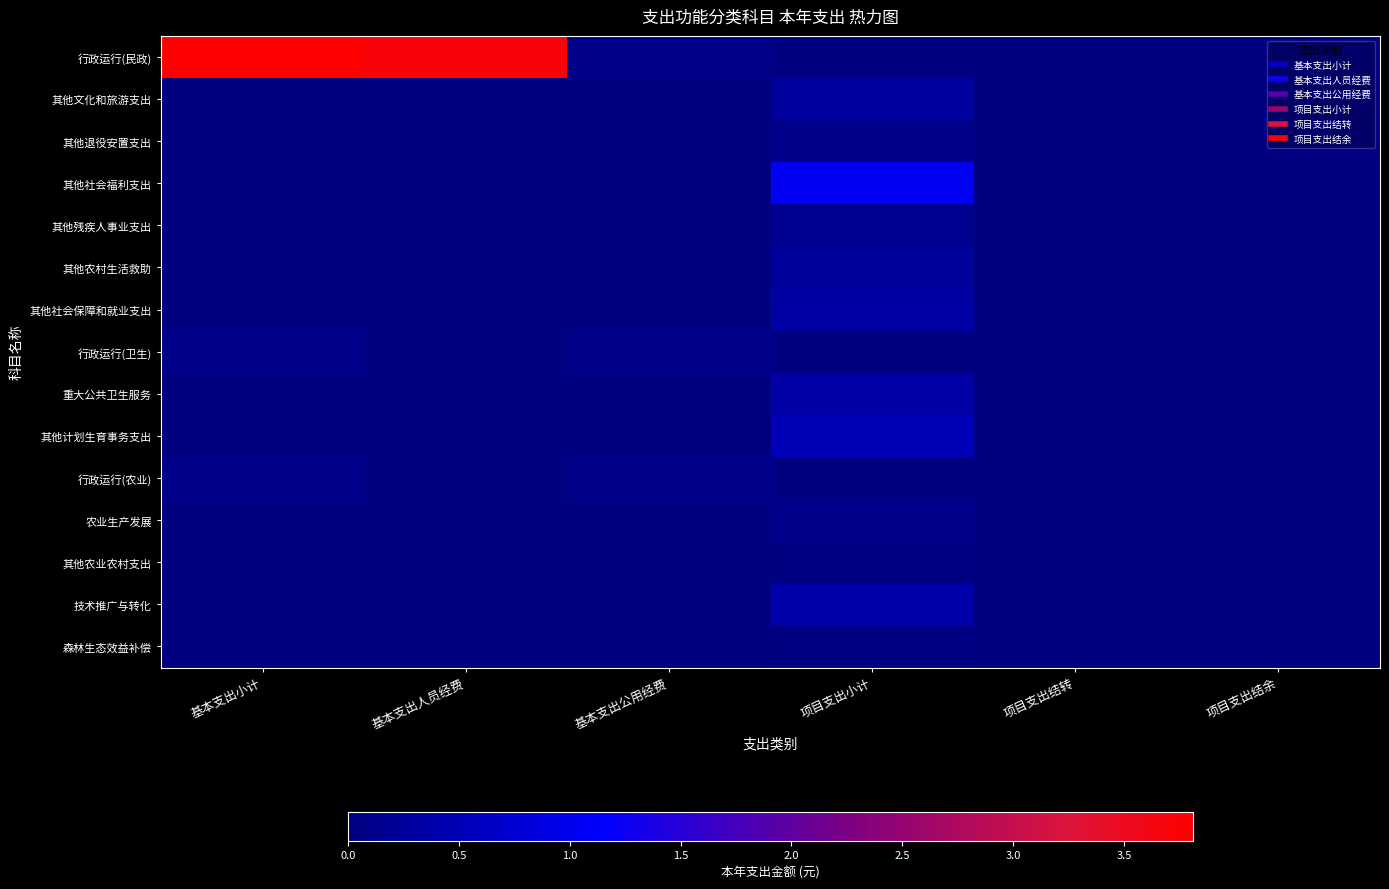

What is the total value across all series at 项目支出小计?

3620414.7